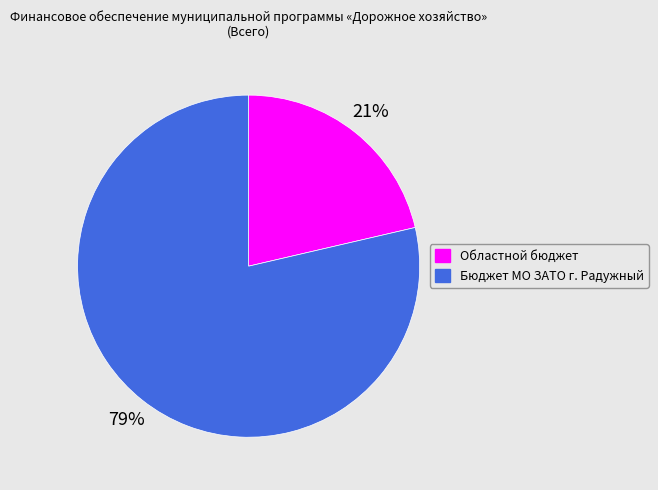

Which category has the biggest portion of the pie?

Бюджет МО ЗАТО г. Радужный